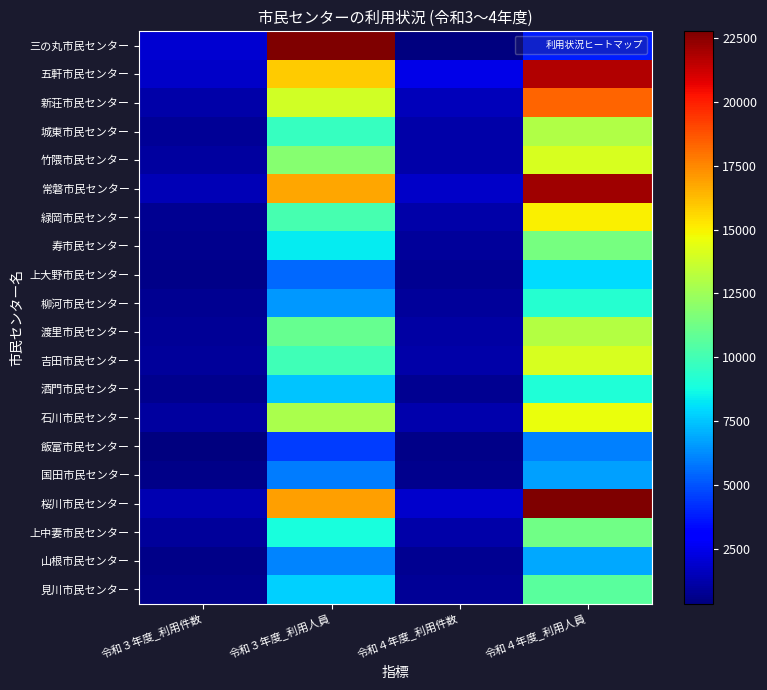

At how many categories does at least one series exceed 17107?

2